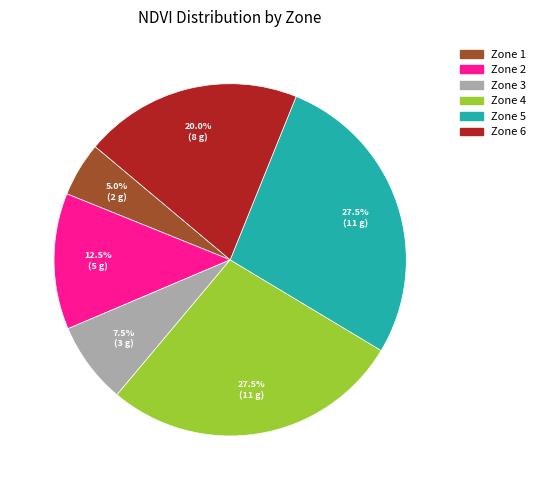

To the nearest percent, what is the combined percentage of Zone 4 and Zone 1?

32%